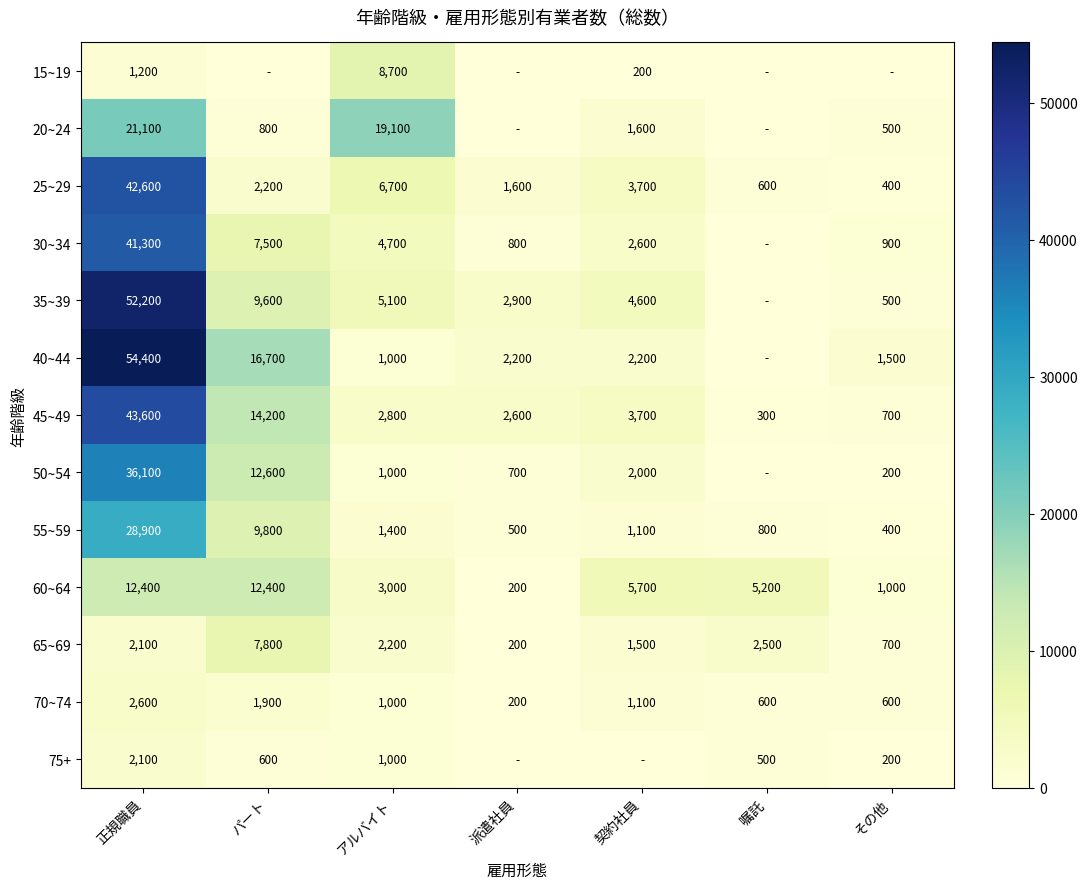

Where is 70~74 nearest to the value 1400?

契約社員